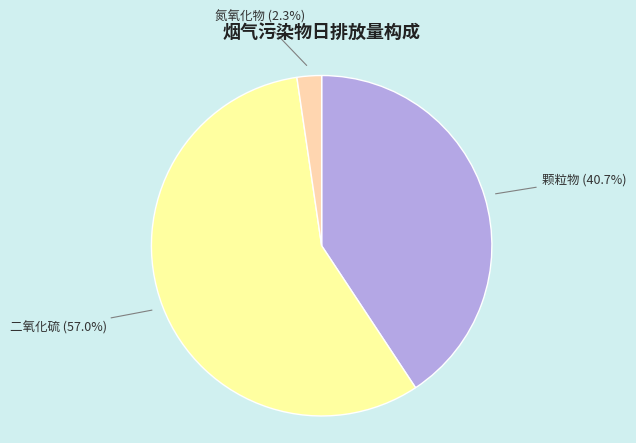

How many slices are in this pie chart?

3